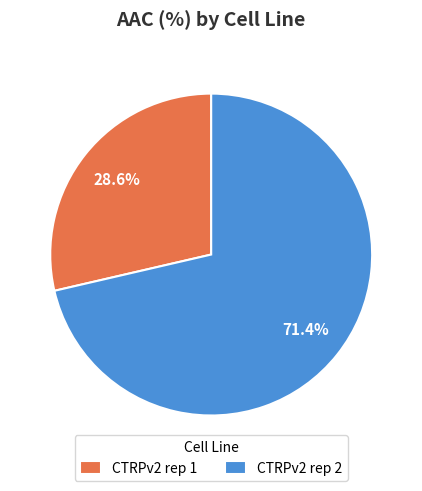

To the nearest percent, what is the average slice percentage?

50%